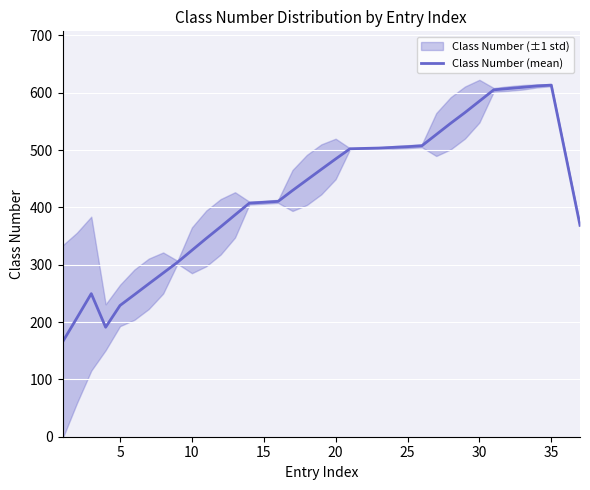

What is the minimum value for Class Number (mean)?

165.2